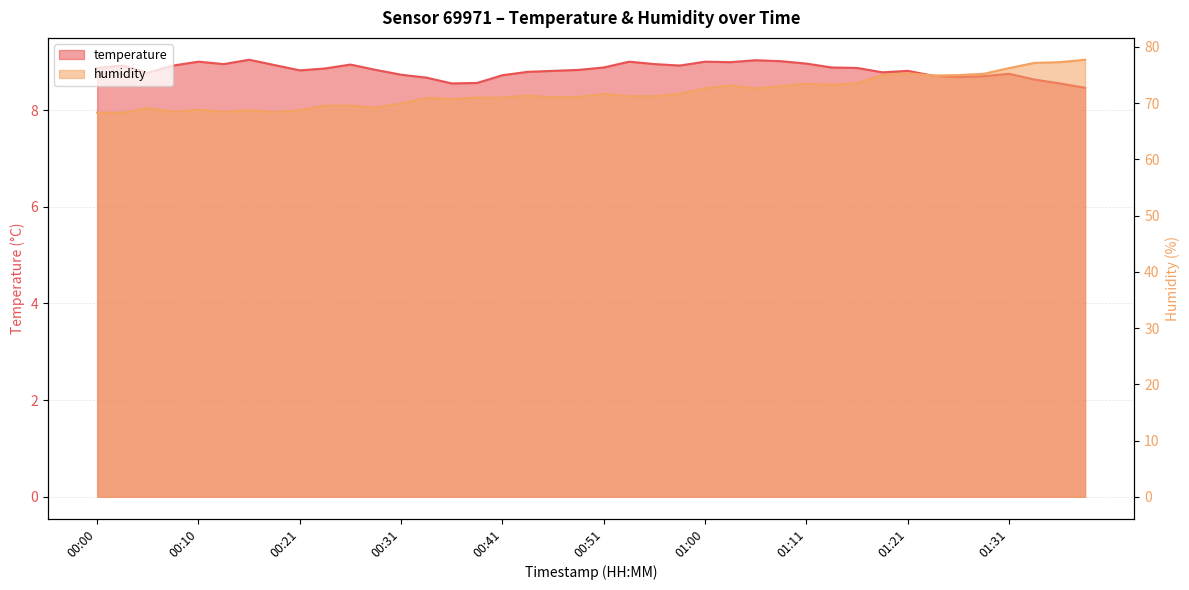

Between 00:07 and 00:33, which series saw the biggest shift?

humidity